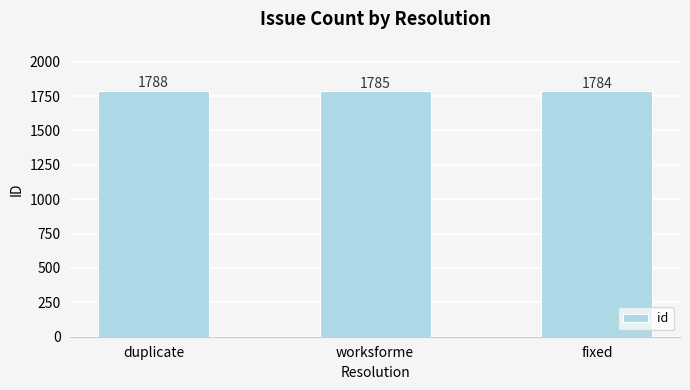

Approximately how many times larger is the value at worksforme compared to fixed?

1.0